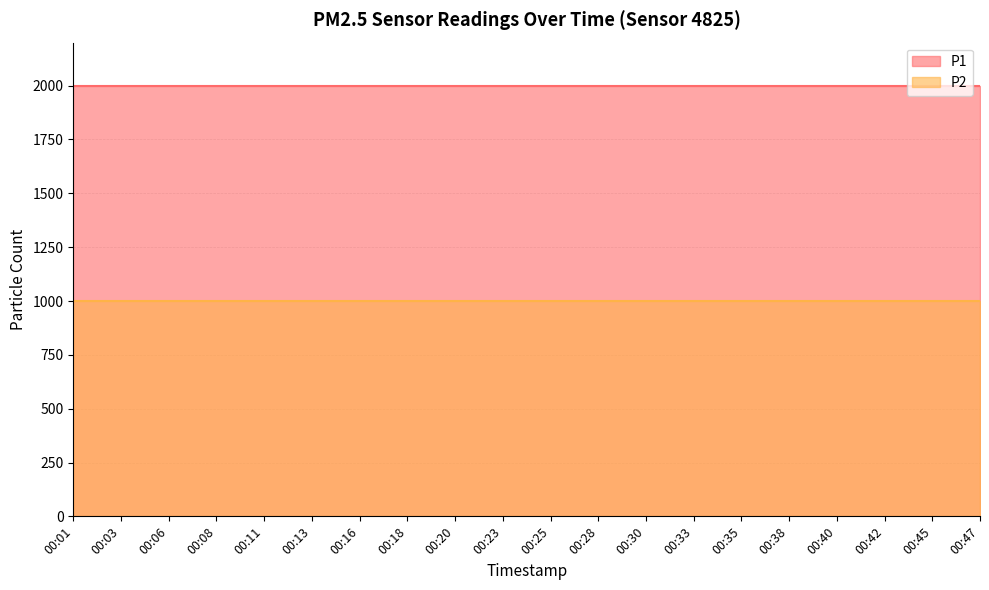

The P1 series shows 930.3 at 00:11. True or false?

False